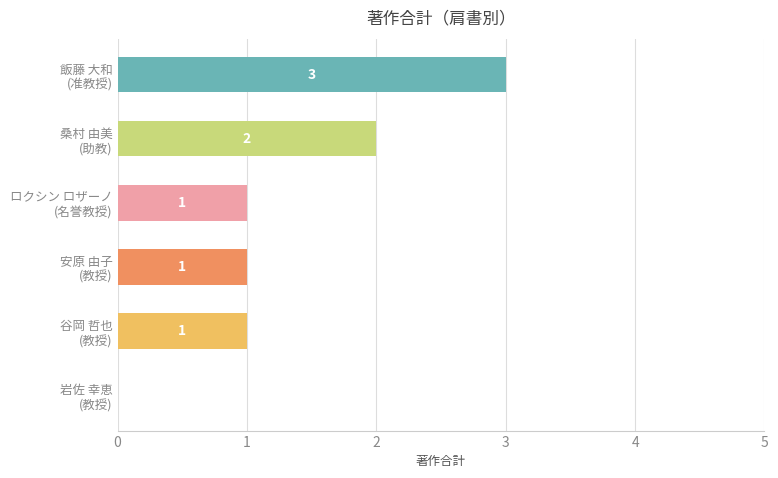

How many values are between 1 and 2?

4